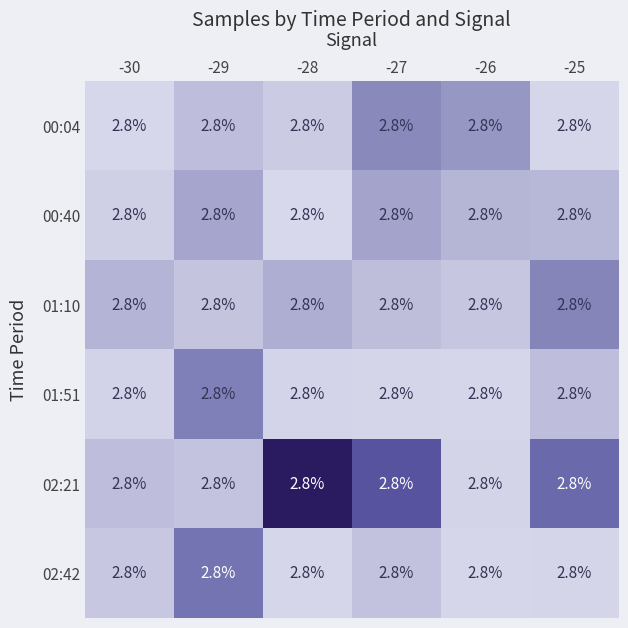

At how many categories does at least one series exceed 2?

6